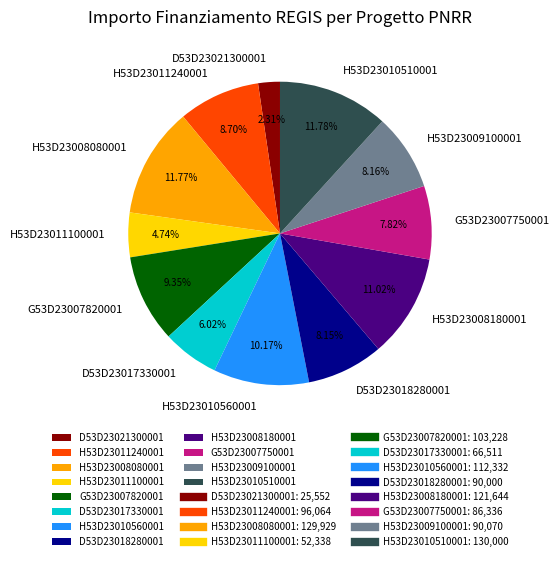

Approximately how many times larger is the value at H53D23009100001 compared to D53D23021300001?

3.5